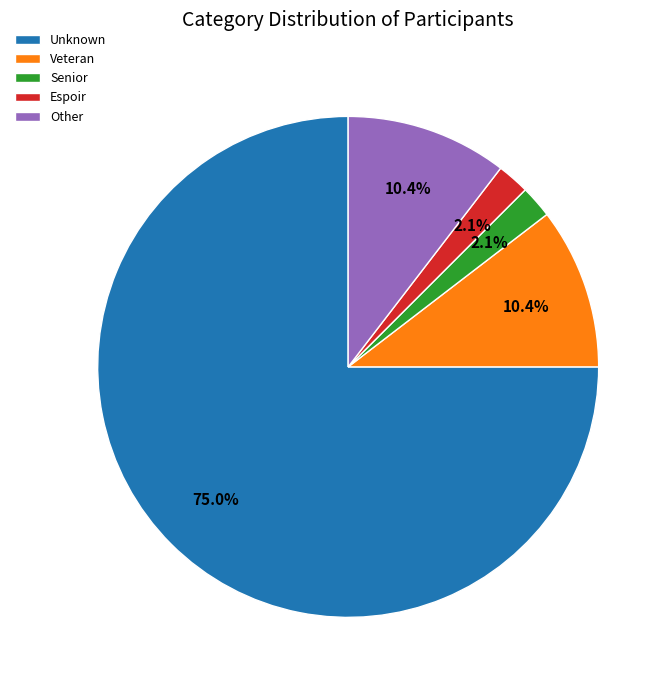

Is there any slice that represents more than half of the pie?

Yes